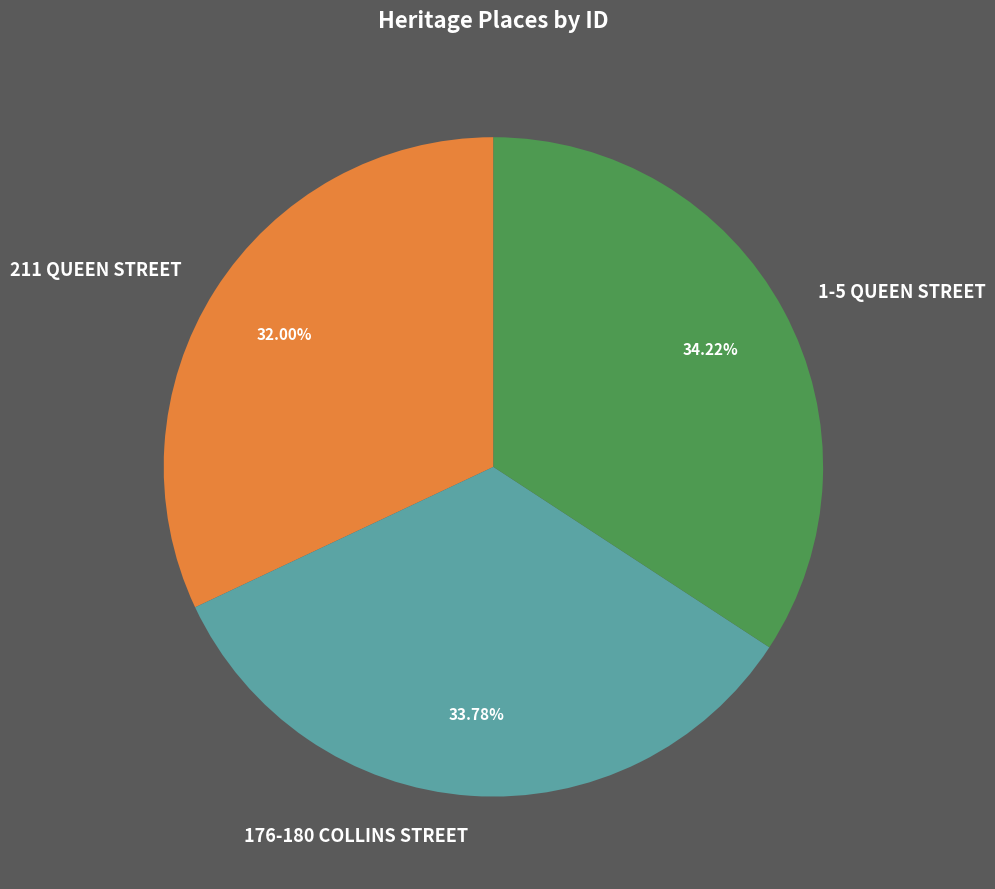

True or false: 211 QUEEN STREET accounts for 27% of the total.

False